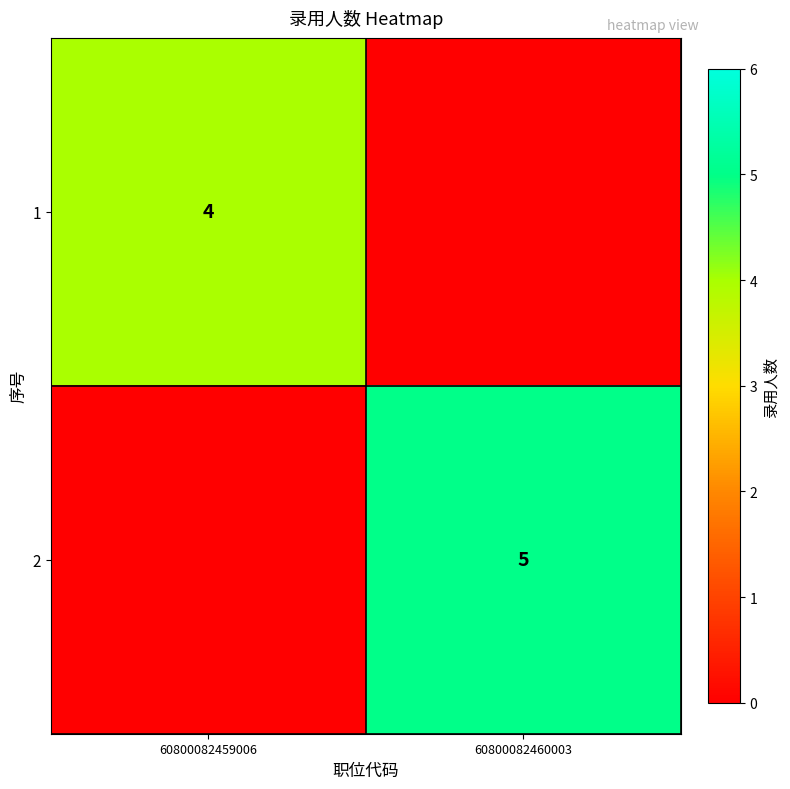

What is the greatest value displayed?

5